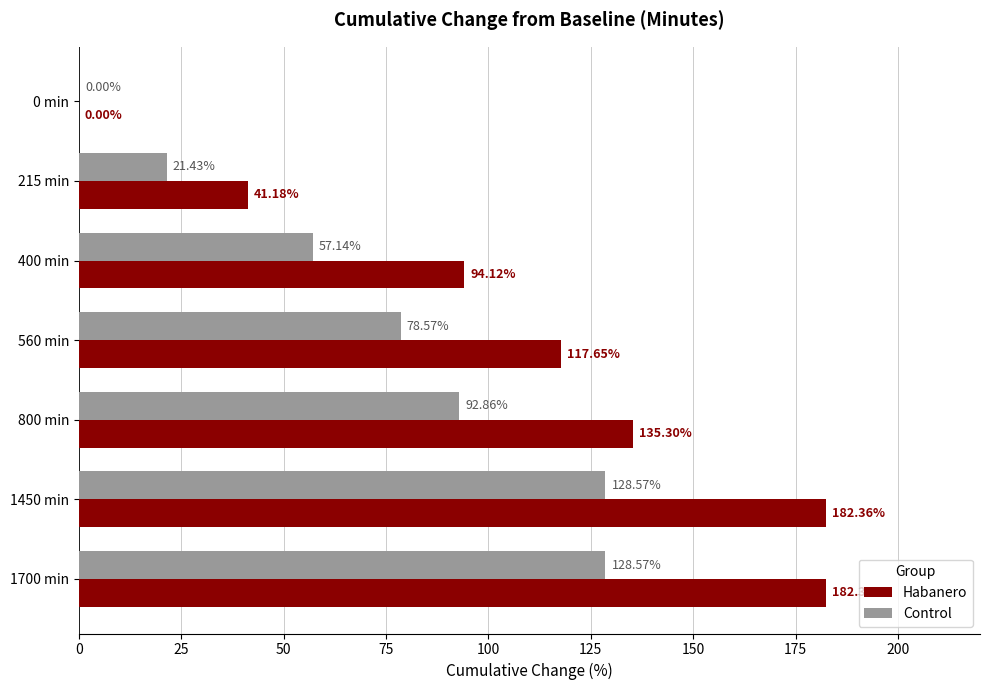

Between 0 min and 400 min, which series saw the biggest shift?

Habanero